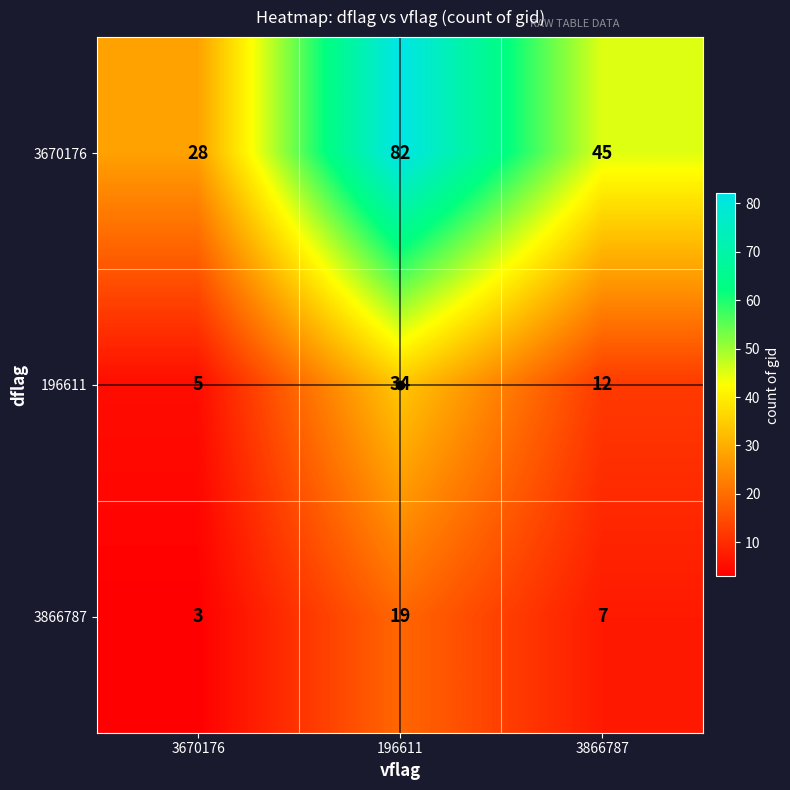

Where is 3866787 nearest to the value 11?

3866787